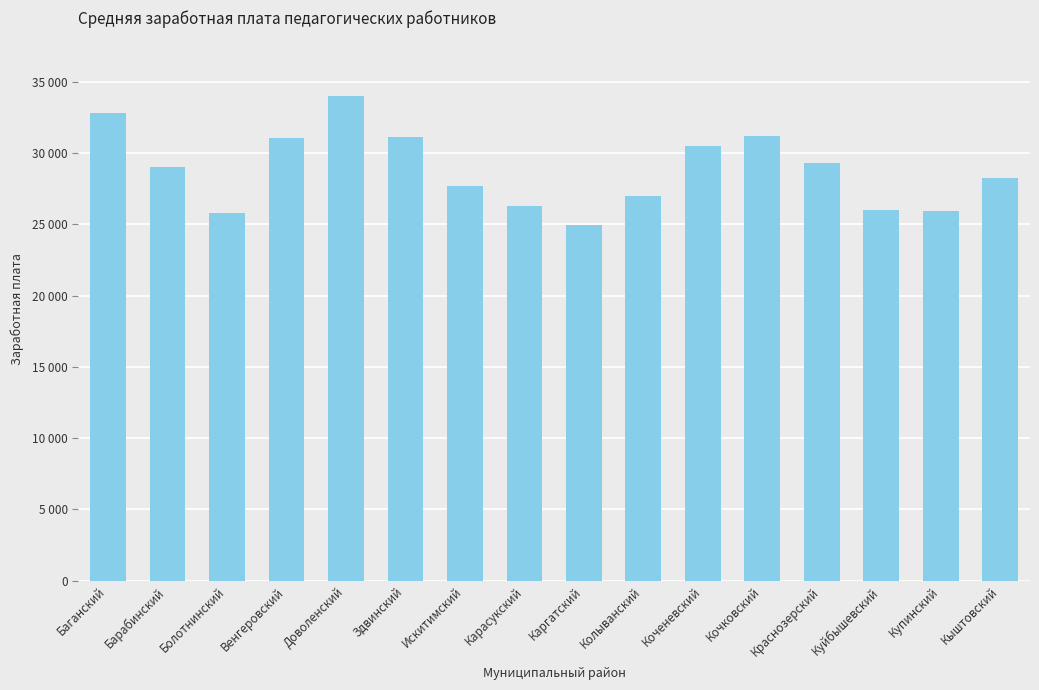

Is it true that the value at Искитимский is 27657.5?

True